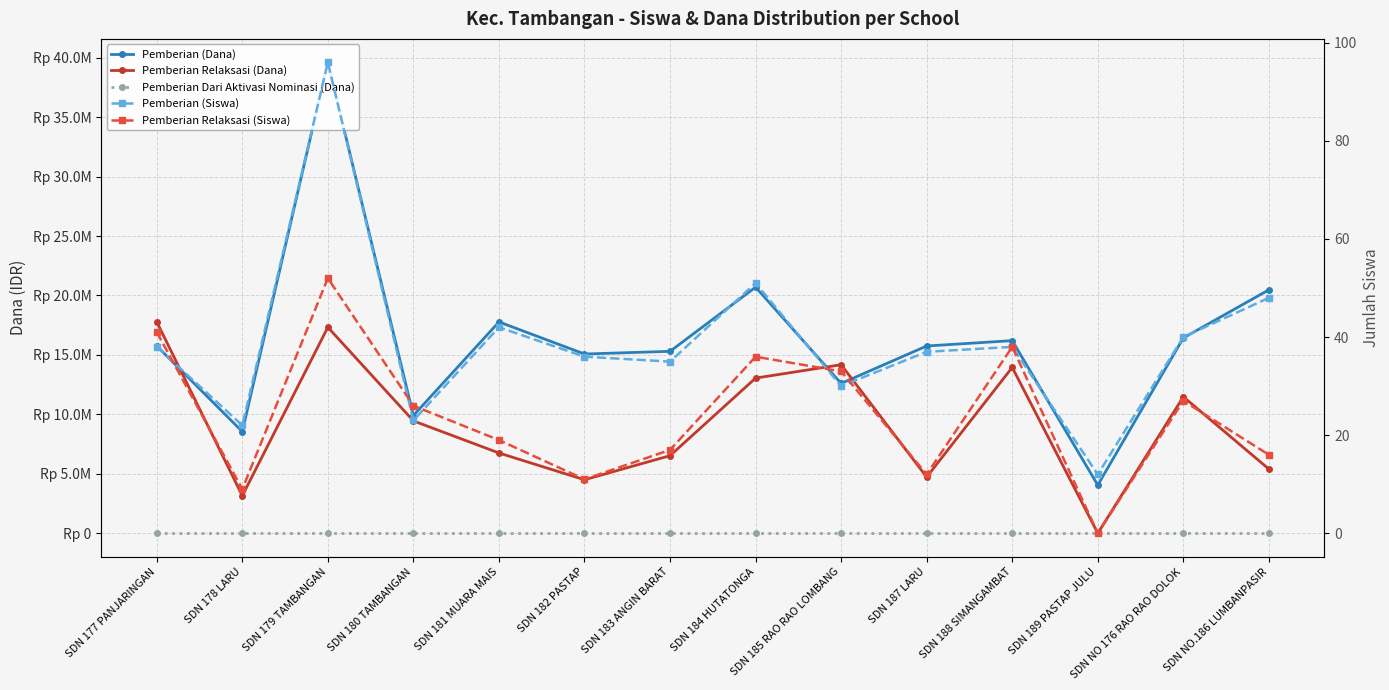

List the labels in order of Pemberian (Siswa) value, smallest first.

SDN 189 PASTAP JULU, SDN 178 LARU, SDN 180 TAMBANGAN, SDN 185 RAO RAO LOMBANG, SDN 183 ANGIN BARAT, SDN 182 PASTAP, SDN 187 LARU, SDN 177 PANJARINGAN, SDN 188 SIMANGAMBAT, SDN NO 176 RAO RAO DOLOK, SDN 181 MUARA MAIS, SDN NO.186 LUMBANPASIR, SDN 184 HUTATONGA, SDN 179 TAMBANGAN